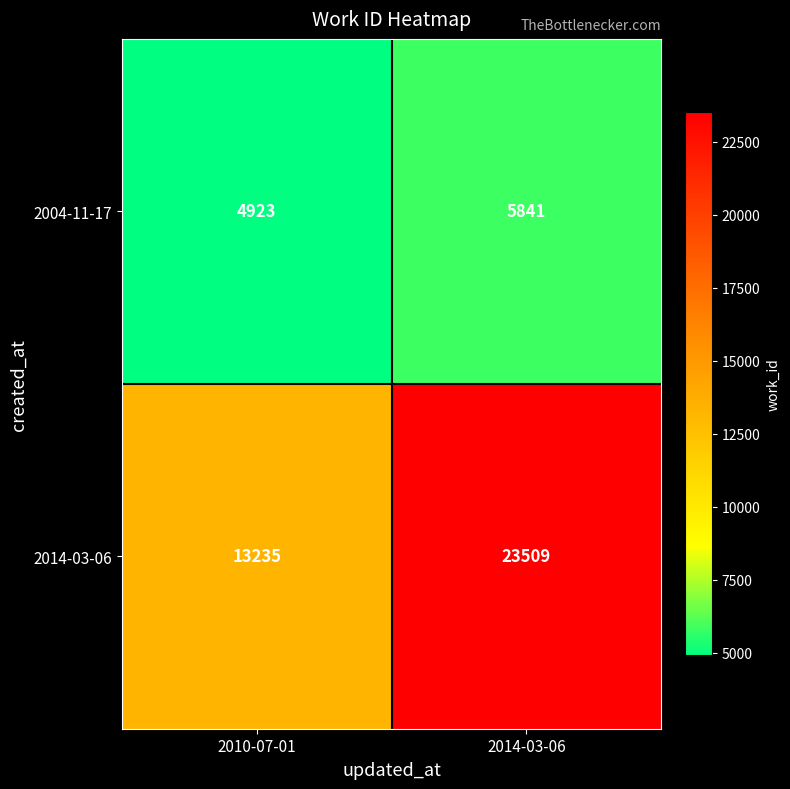

Count the number of categories in the chart.

2